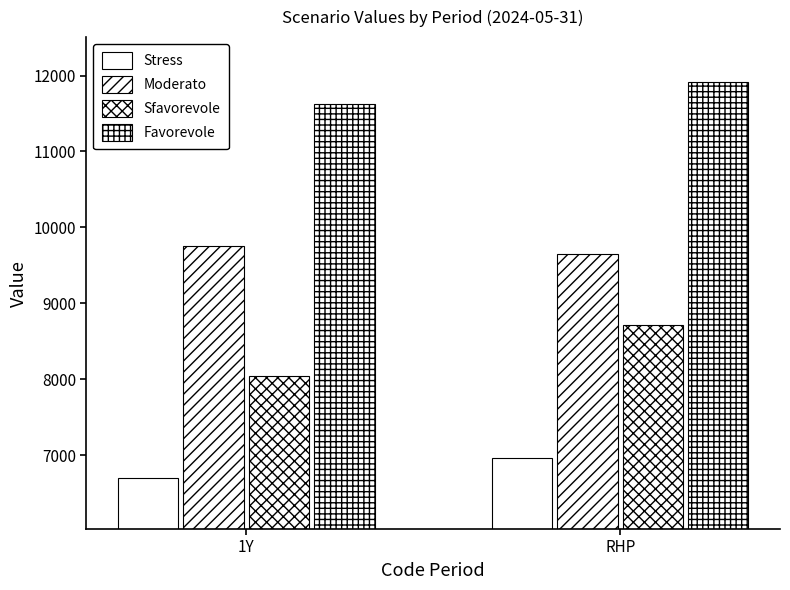

How many data points does each series have?

2